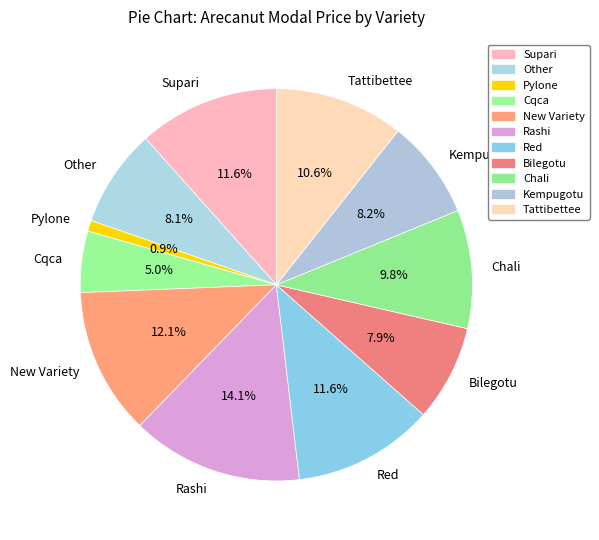

Is there any slice that represents more than half of the pie?

No